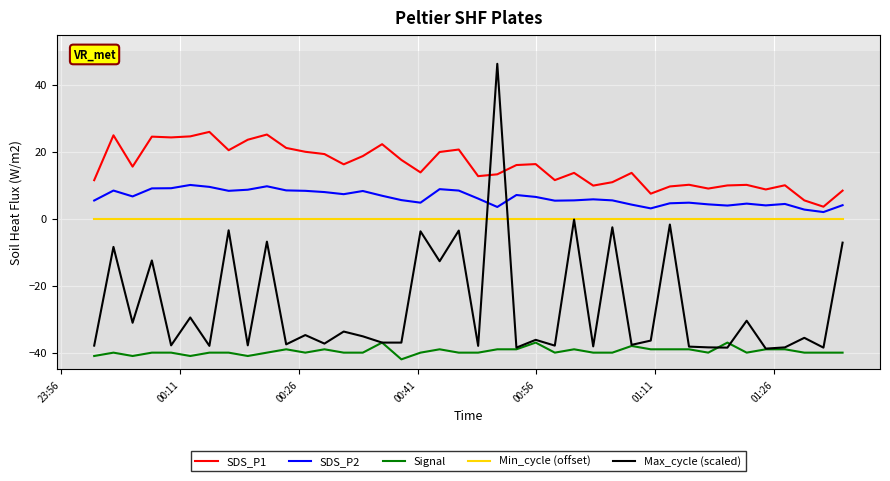

Which series has the widest spread of values?

Max_cycle (scaled)